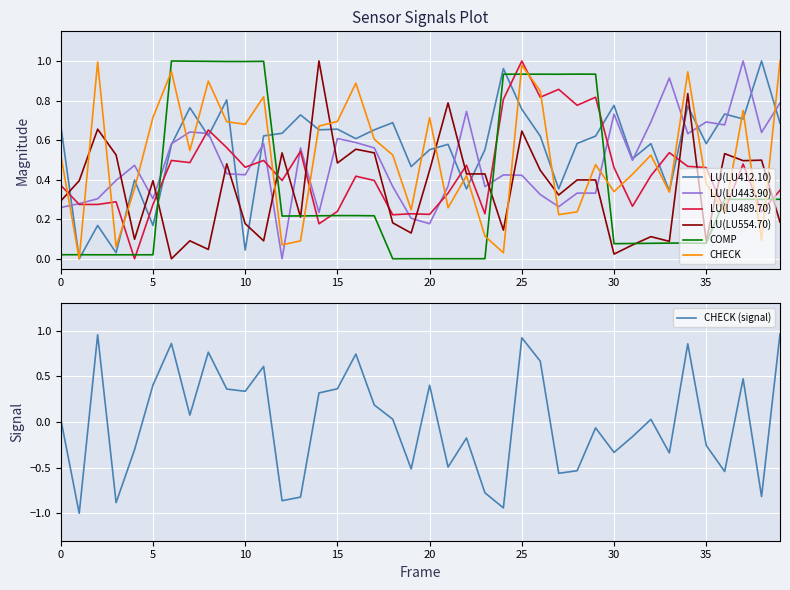

How many data points in LU(LU443.90) are above 0?

39